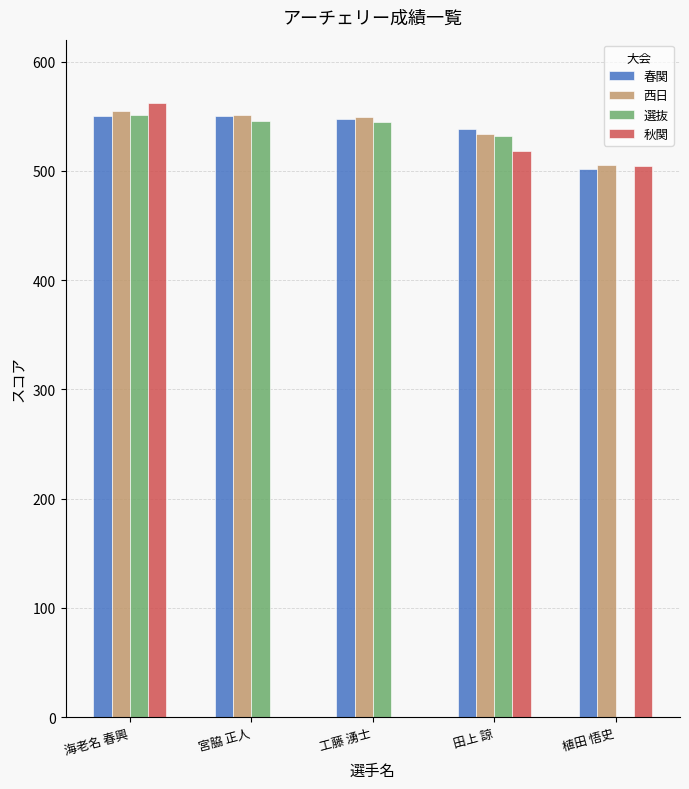

Where is 春関 nearest to the value 526?

田上 諒